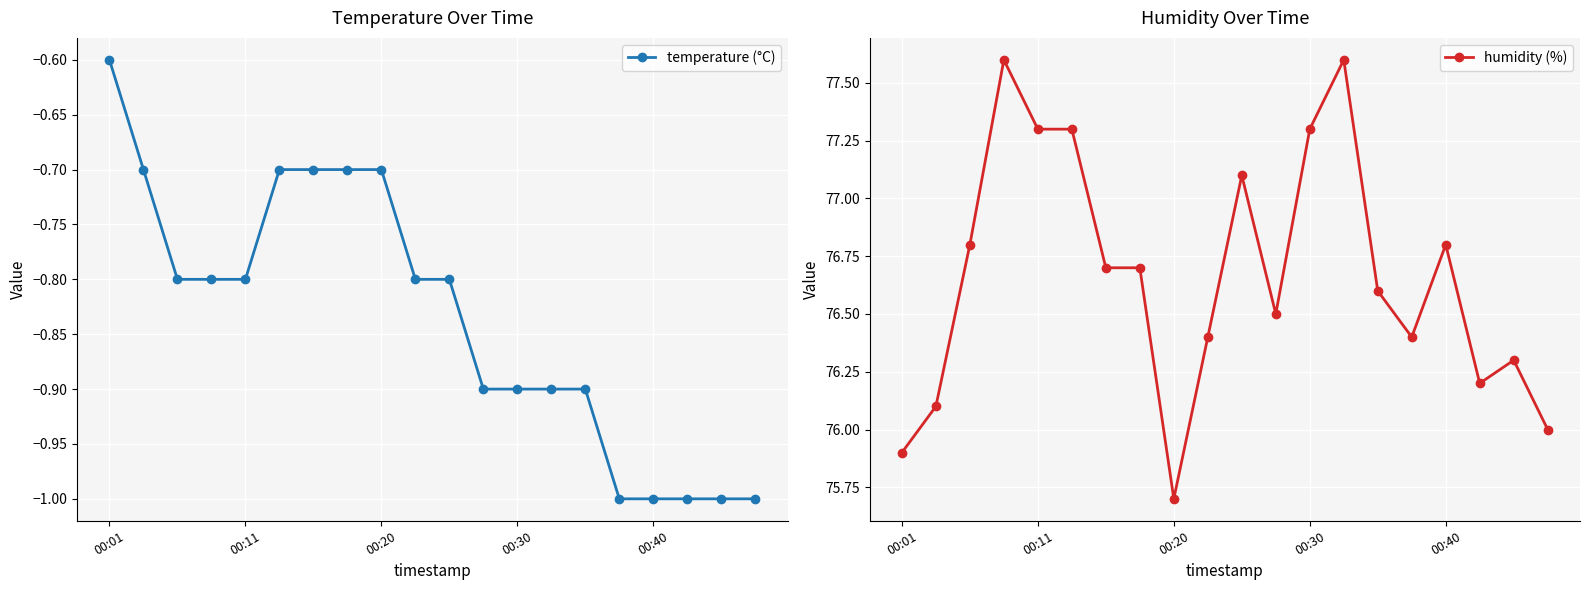

Rank the series by their maximum value, from highest to lowest.

humidity (%), temperature (°C)